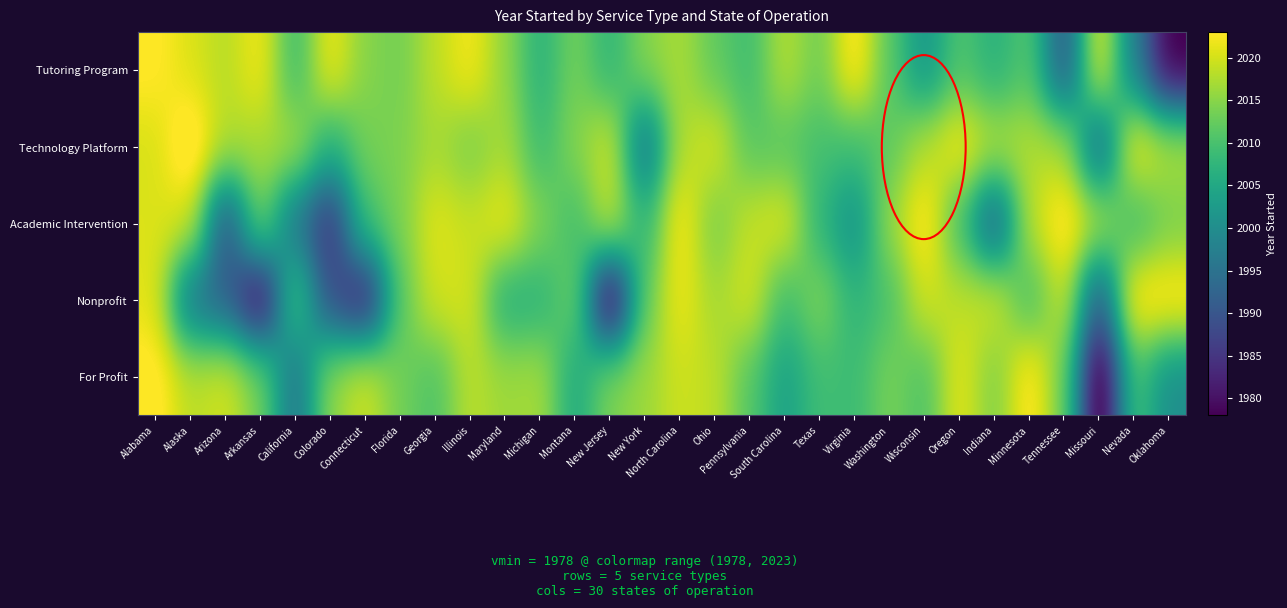

Reading left to right, transcribe all the data shown in this chart.

Tutoring Program: Alabama=2023.5	Alaska=2020.6	Arizona=2017.9	Arkansas=2022.6	California=2008.3	Colorado=2022.3	Connecticut=2014.7	Florida=2013.3	Georgia=2018.6	Illinois=2022.6	Maryland=2015.6	Michigan=2006.6	Montana=2013.7	New Jersey=2007.3	New York=2014.8	North Carolina=2017.3	Ohio=2012.0	Pennsylvania=2008.9	South Carolina=2018.3	Texas=2012.8	Virginia=2024.4	Washington=2011.3	Wisconsin=2001.2	Oregon=2010.7	Indiana=2006.4	Minnesota=2011.3	Tennessee=1989.5	Missouri=2022.1	Nevada=1997.2	Oklahoma=1977.1
Technology Platform: Alabama=2020.2	Alaska=2026.6	Arizona=2018.0	Arkansas=2016.8	California=2017.5	Colorado=2006.3	Connecticut=2013.6	Florida=2014.1	Georgia=2017.0	Illinois=2013.6	Maryland=2017.2	Michigan=2008.5	Montana=2014.7	New Jersey=2020.1	New York=1994.6	North Carolina=2017.8	Ohio=2020.6	Pennsylvania=2011.2	South Carolina=2011.0	Texas=2009.7	Virginia=2009.0	Washington=2011.8	Wisconsin=2018.0	Oregon=2022.8	Indiana=2018.1	Minnesota=2017.8	Tennessee=2017.5	Missouri=1992.1	Nevada=2023.0	Oklahoma=2017.9
Academic Intervention: Alabama=2020.6	Alaska=2020.4	Arizona=1988.7	Arkansas=2014.4	California=1995.4	Colorado=1984.1	Connecticut=2009.8	Florida=2014.0	Georgia=2021.1	Illinois=2019.1	Maryland=2022.1	Michigan=2014.6	Montana=2008.9	New Jersey=2019.7	New York=2007.1	North Carolina=2023.5	Ohio=2013.3	Pennsylvania=2019.1	South Carolina=2021.3	Texas=2007.0	Virginia=2000.3	Washington=2016.1	Wisconsin=2024.4	Oregon=2009.4	Indiana=1990.6	Minnesota=2018.5	Tennessee=2024.7	Missouri=2018.0	Nevada=2008.4	Oklahoma=2013.5
Nonprofit: Alabama=2021.3	Alaska=1994.9	Arizona=1991.9	Arkansas=1977.0	California=2011.8	Colorado=1988.6	Connecticut=1980.9	Florida=2011.8	Georgia=2020.0	Illinois=2020.3	Maryland=2005.8	Michigan=2006.7	Montana=2014.0	New Jersey=1974.6	New York=2012.5	North Carolina=2022.2	Ohio=2016.7	Pennsylvania=2020.5	South Carolina=2008.8	Texas=2014.8	Virginia=2007.2	Washington=2009.9	Wisconsin=2020.2	Oregon=2018.4	Indiana=2020.4	Minnesota=2008.9	Tennessee=2019.9	Missouri=1989.5	Nevada=2024.4	Oklahoma=2024.3
For Profit: Alabama=2024.4	Alaska=2018.3	Arizona=2020.2	Arkansas=2013.8	California=1994.8	Colorado=2015.6	Connecticut=2020.0	Florida=2013.3	Georgia=2010.3	Illinois=2018.5	Maryland=2016.3	Michigan=2017.2	Montana=2004.8	New Jersey=2014.4	New York=2016.2	North Carolina=2019.6	Ohio=2018.7	Pennsylvania=2011.0	South Carolina=2003.4	Texas=2009.3	Virginia=2008.7	Washington=2013.9	Wisconsin=2010.2	Oregon=2021.6	Indiana=2013.8	Minnesota=2024.3	Tennessee=2013.3	Missouri=1973.0	Nevada=2010.6	Oklahoma=1999.9